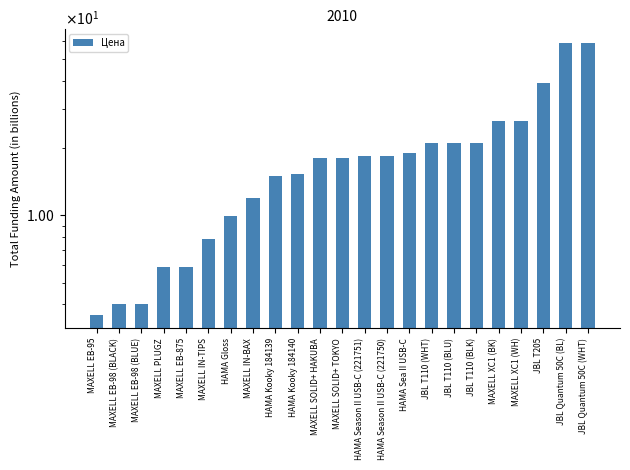

What is the average value?

19.5